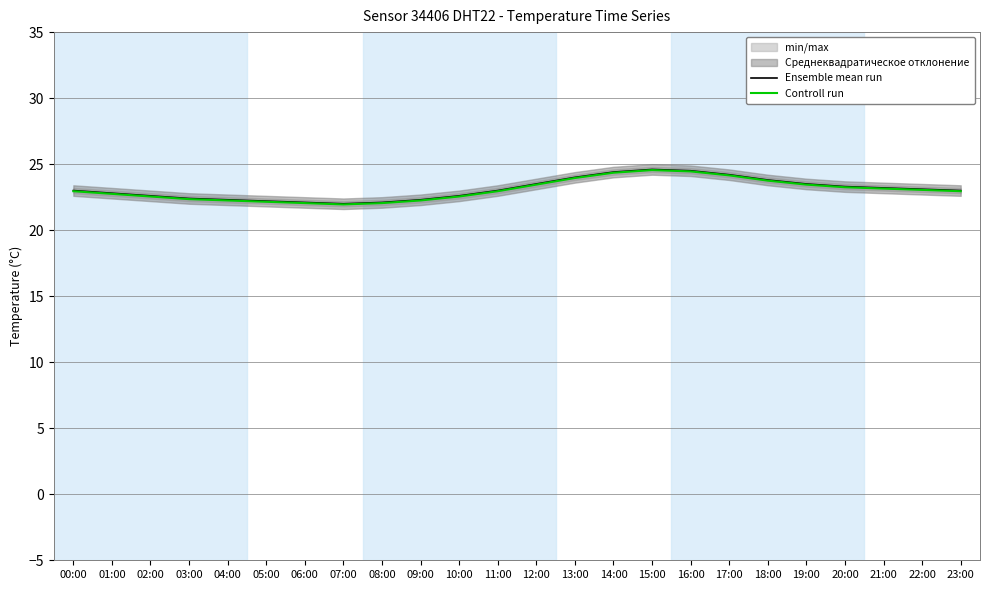

How many data points in Controll run are above 22?

23